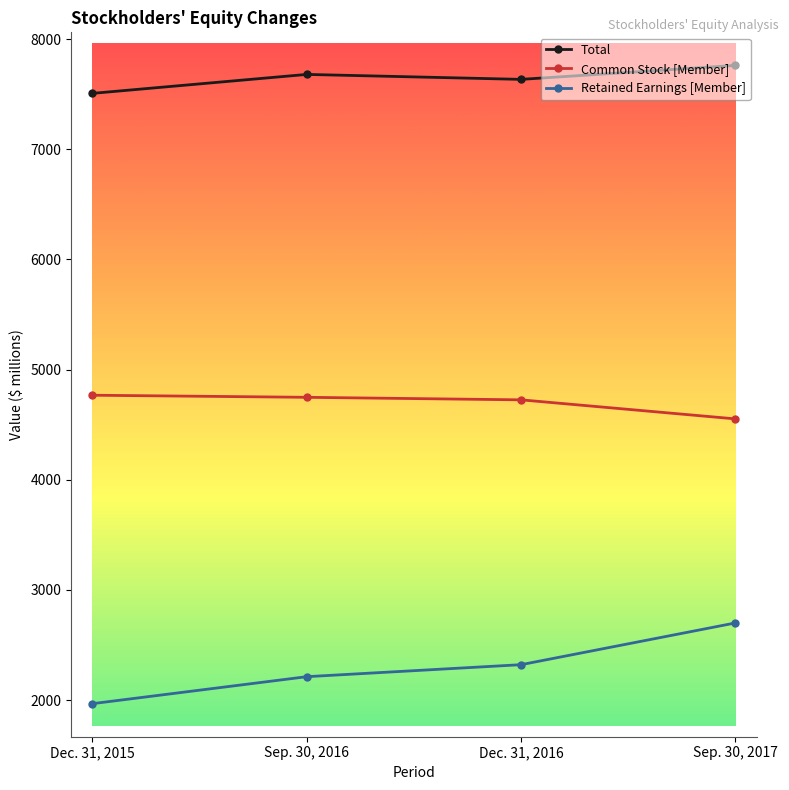

What is the value of the Common Stock [Member] point at the 3rd from the left?

4725